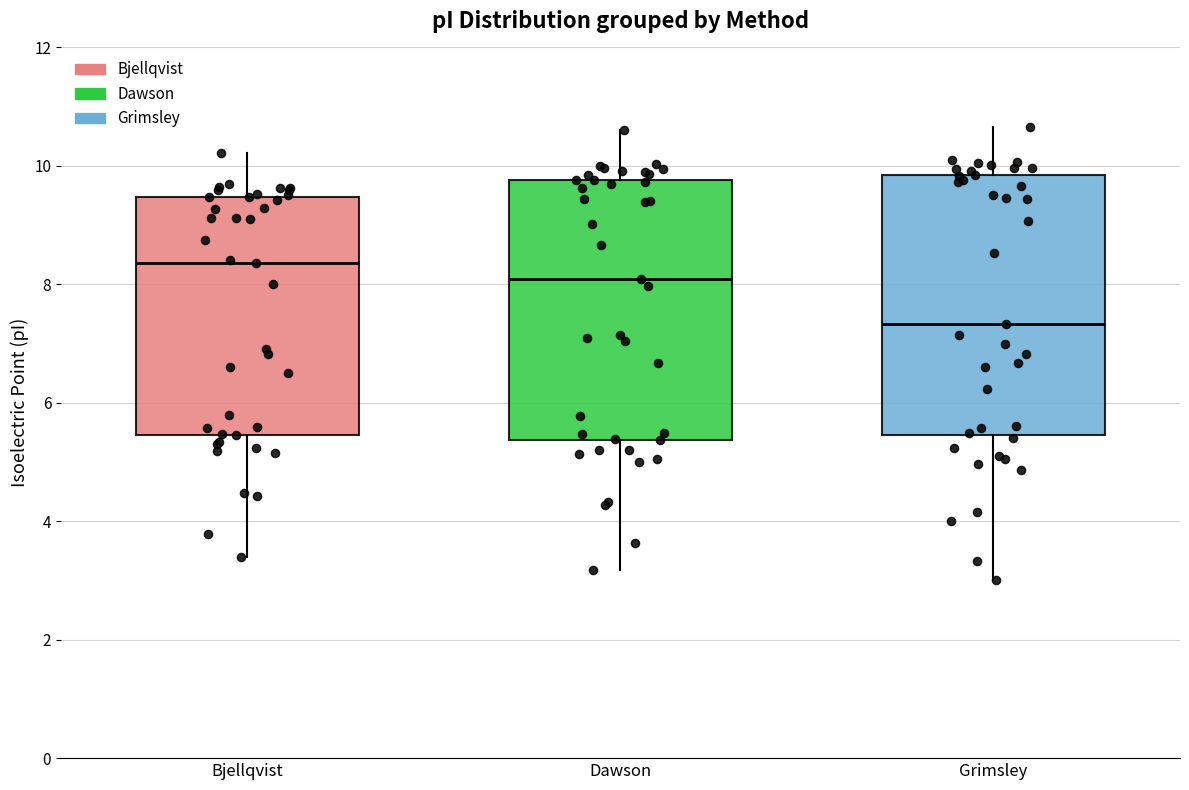

Reading left to right, read every box against the y-axis: the position of its median line, the range the box covers, and the ends of its whiskers. The values are not printed on the chart, so give them approximately, as read against the axis.

Bjellqvist: median 8.4, box 5.4 to 9.4, whiskers 3.4 to 10.2
Dawson: median 8.0, box 5.4 to 9.8, whiskers 3.2 to 10.6
Grimsley: median 7.4, box 5.4 to 9.8, whiskers 3.0 to 10.6